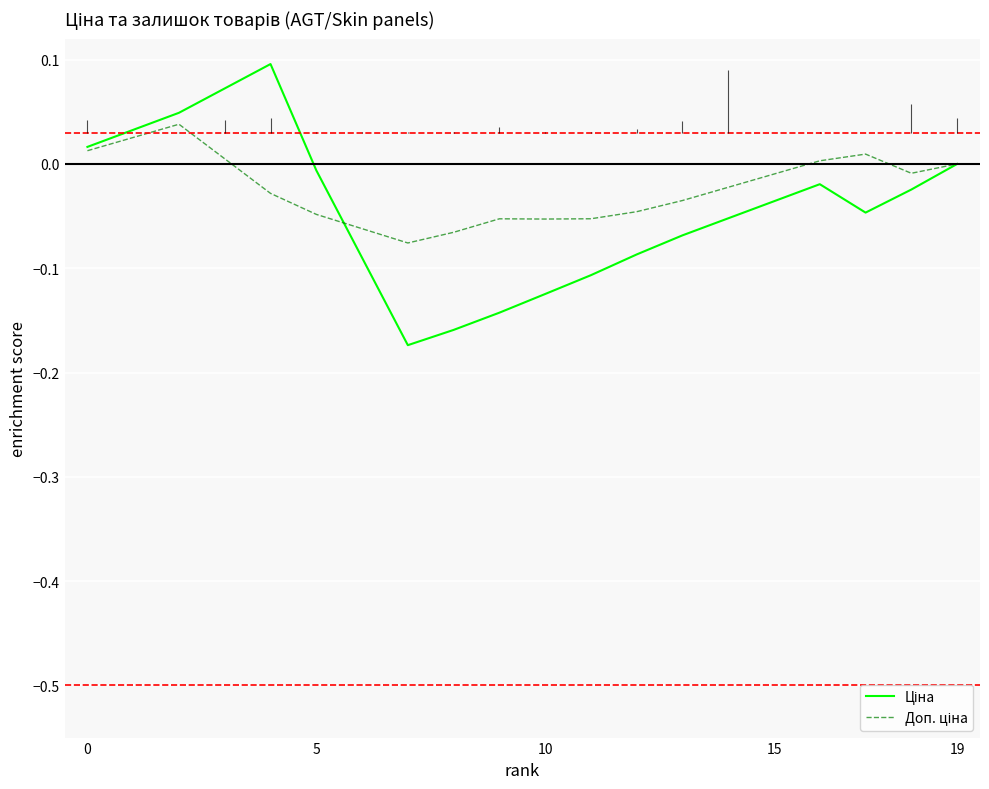

What is the sum of the Ціна values at 0 and 8?

-0.1